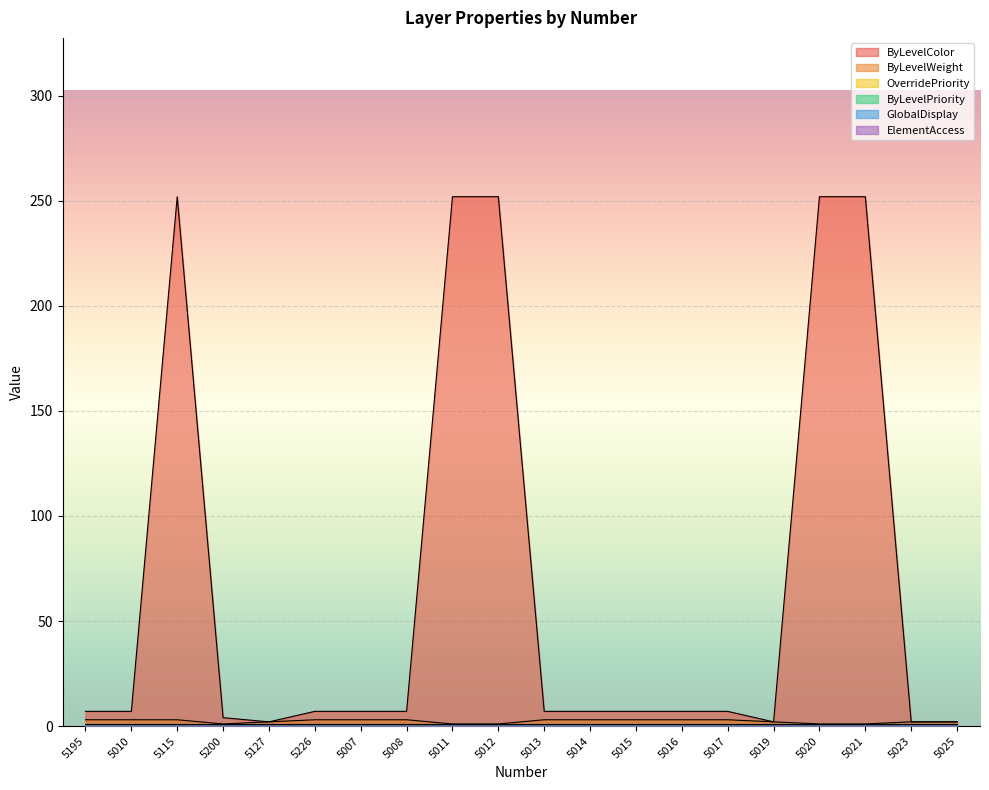

What is the label of the 20th point from the right?

5195